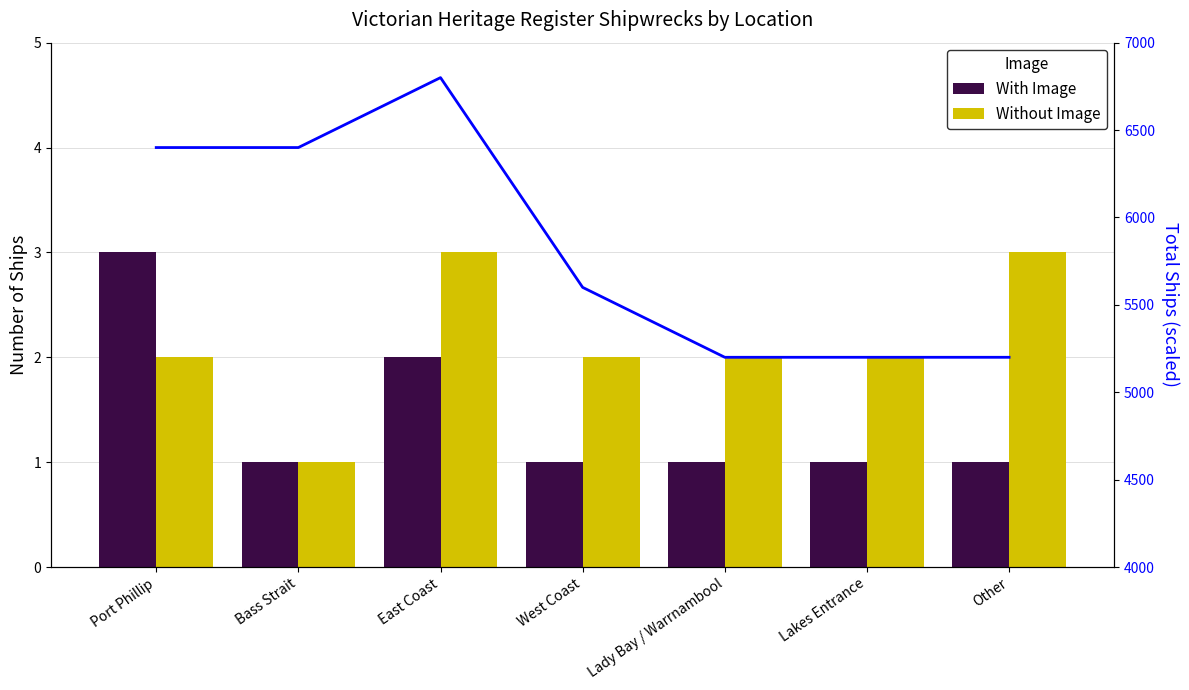

At how many categories does at least one series exceed 3970?

7